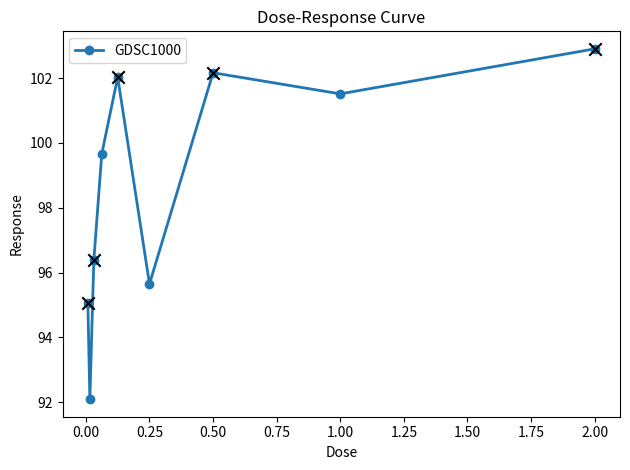

How many points are lower than both their immediate neighbors (excluding endpoints)?

3